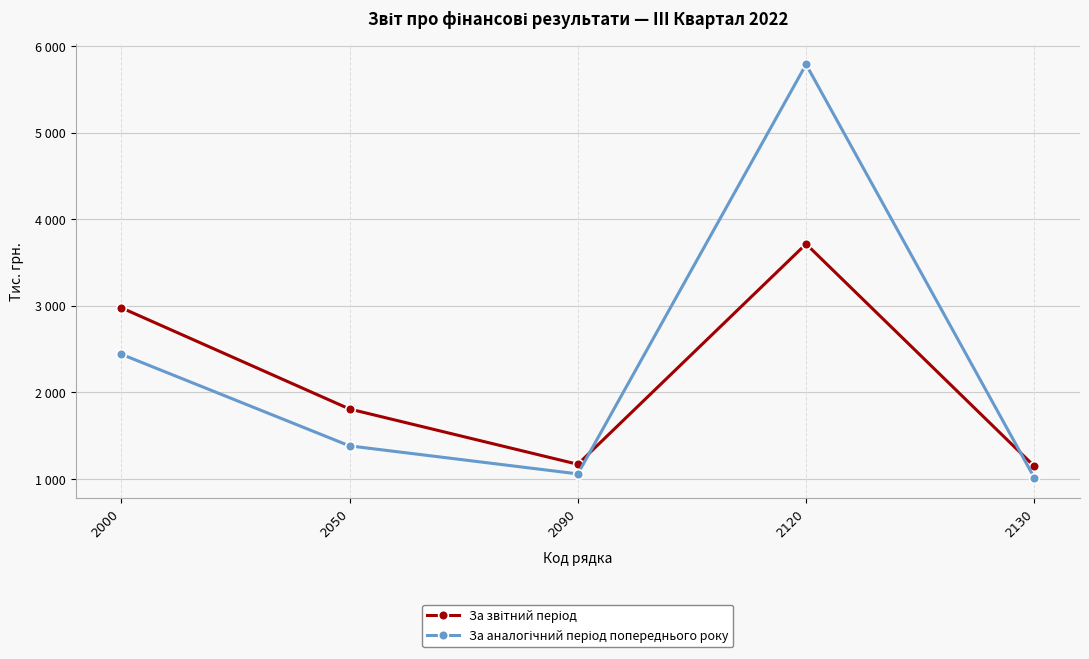

Reading left to right, what are all the values shown in this chart?

За звітний період: 2979	1809	1170	3716	1147
За аналогічний період попереднього року: 2442	1383	1059	5791	1014